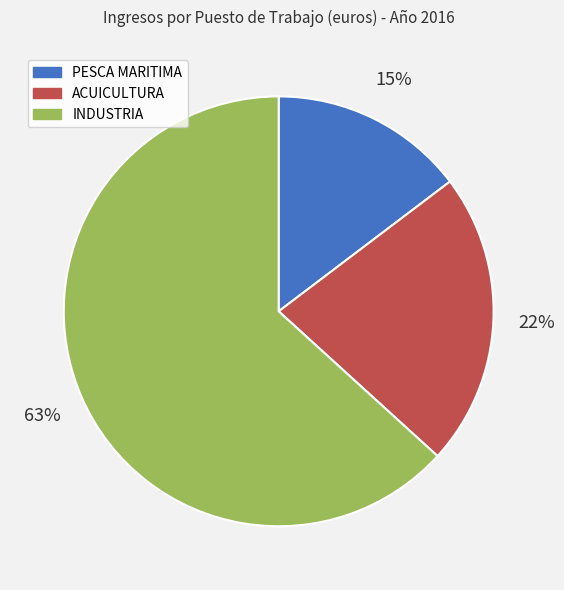

How many slices are in this pie chart?

3